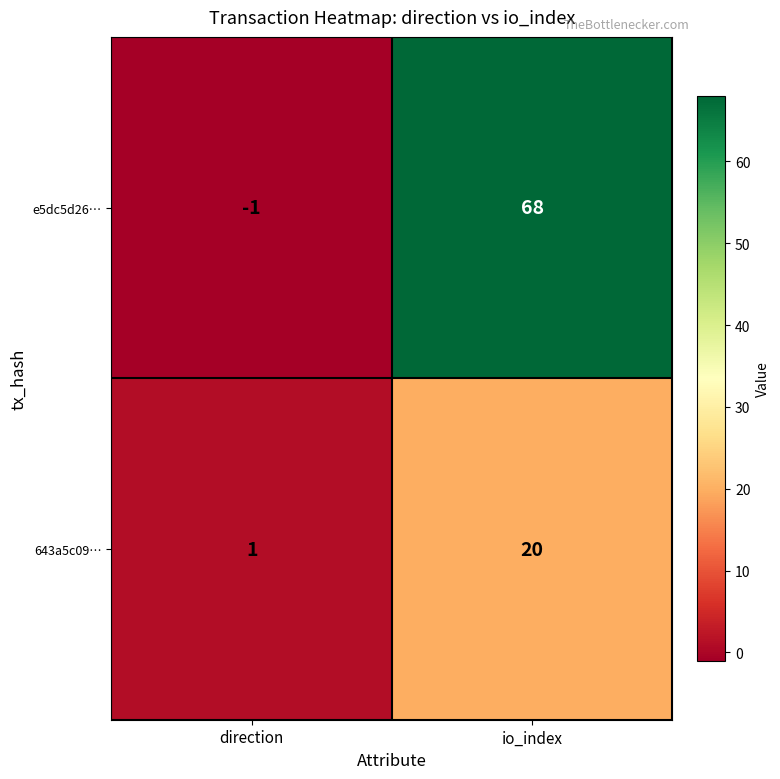

Which series has the largest total across all categories?

e5dc5d26…